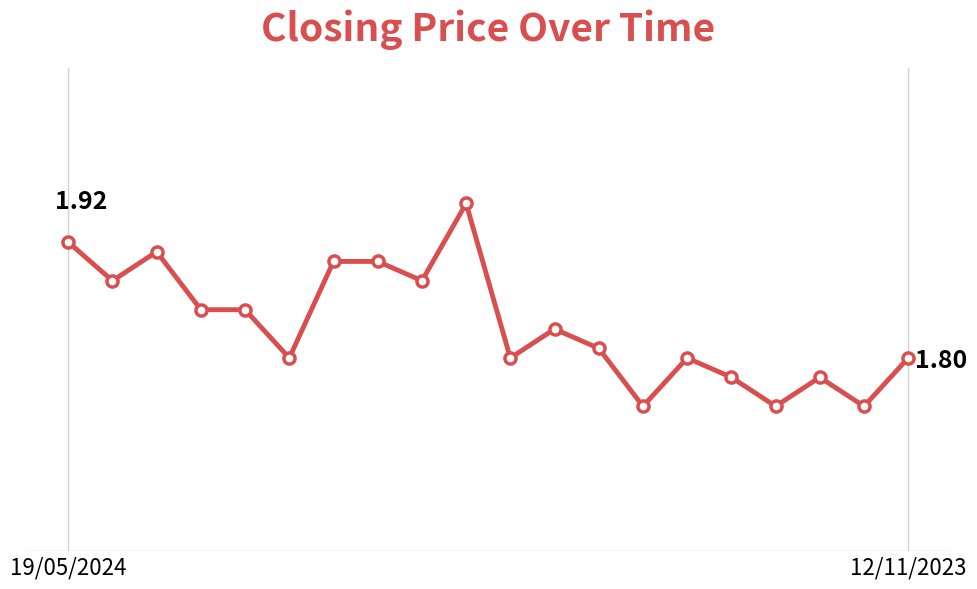

Is this an area chart (filled region under the line)?

No